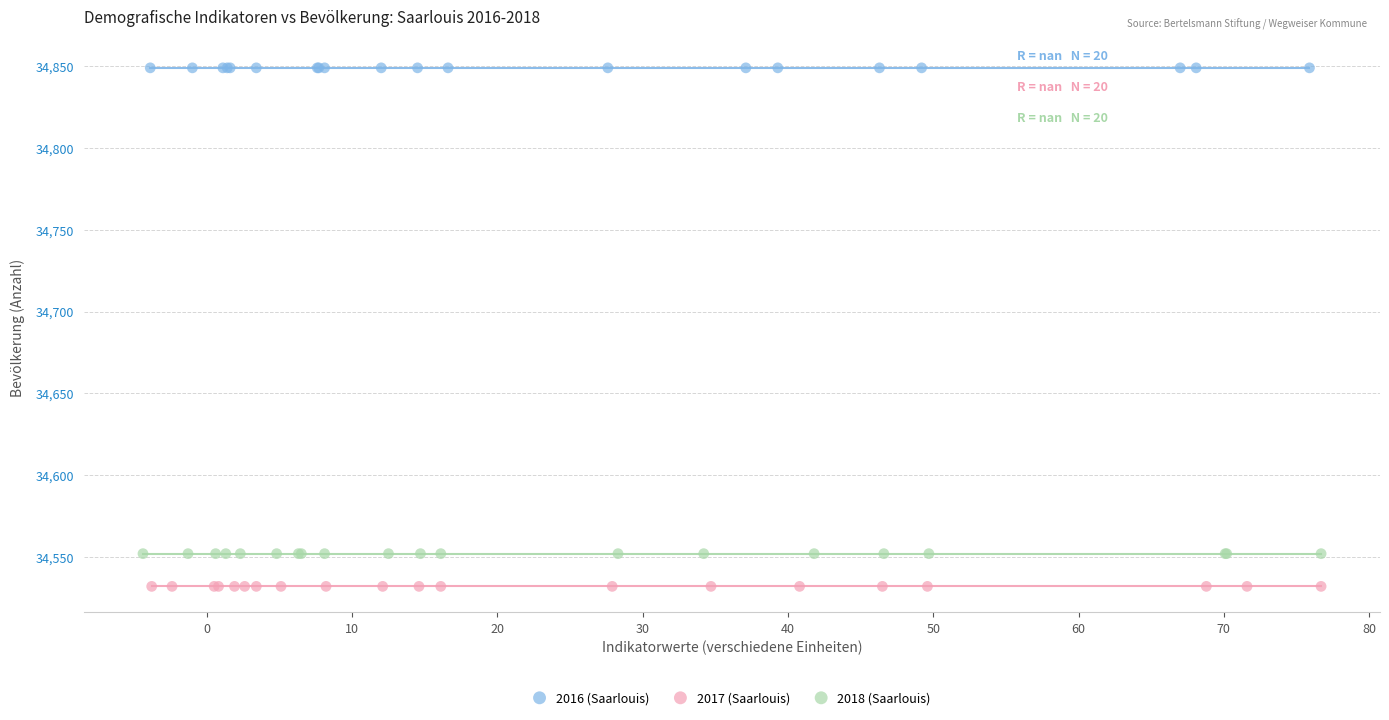

Which series contains the lowest Y value?

2017 (Saarlouis)